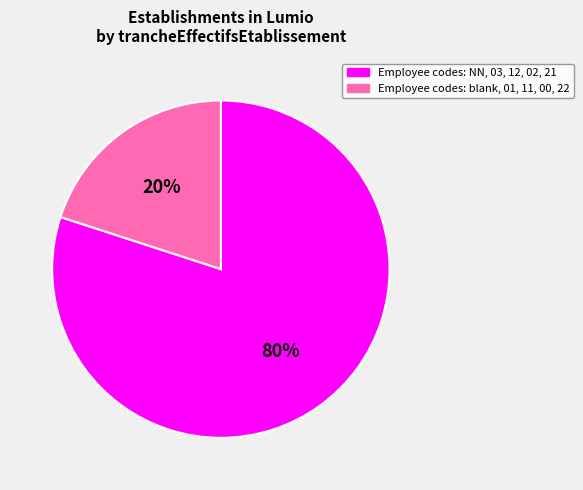

Rank the categories by value from lowest to highest.

Employee codes: blank, 01, 11, 00, 22, Employee codes: NN, 03, 12, 02, 21